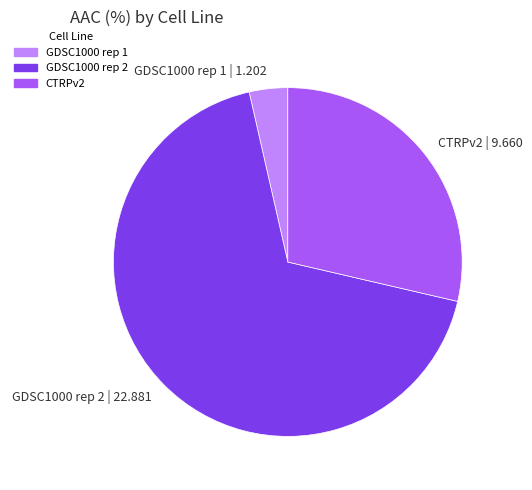

Is there a majority slice in this chart?

Yes